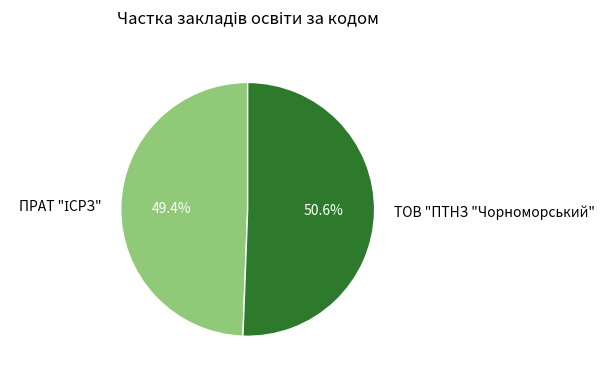

The ТОВ "ПТНЗ "Чорноморський" slice represents 51% of the pie. True or false?

True